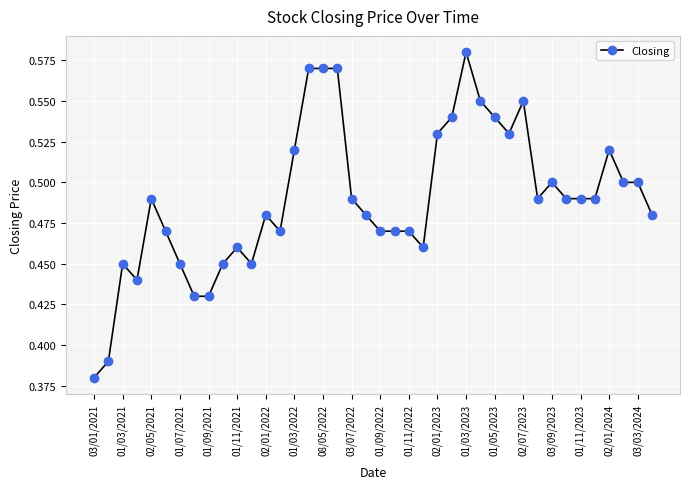

True or false: there are more than 0 points higher than both neighbors.

True